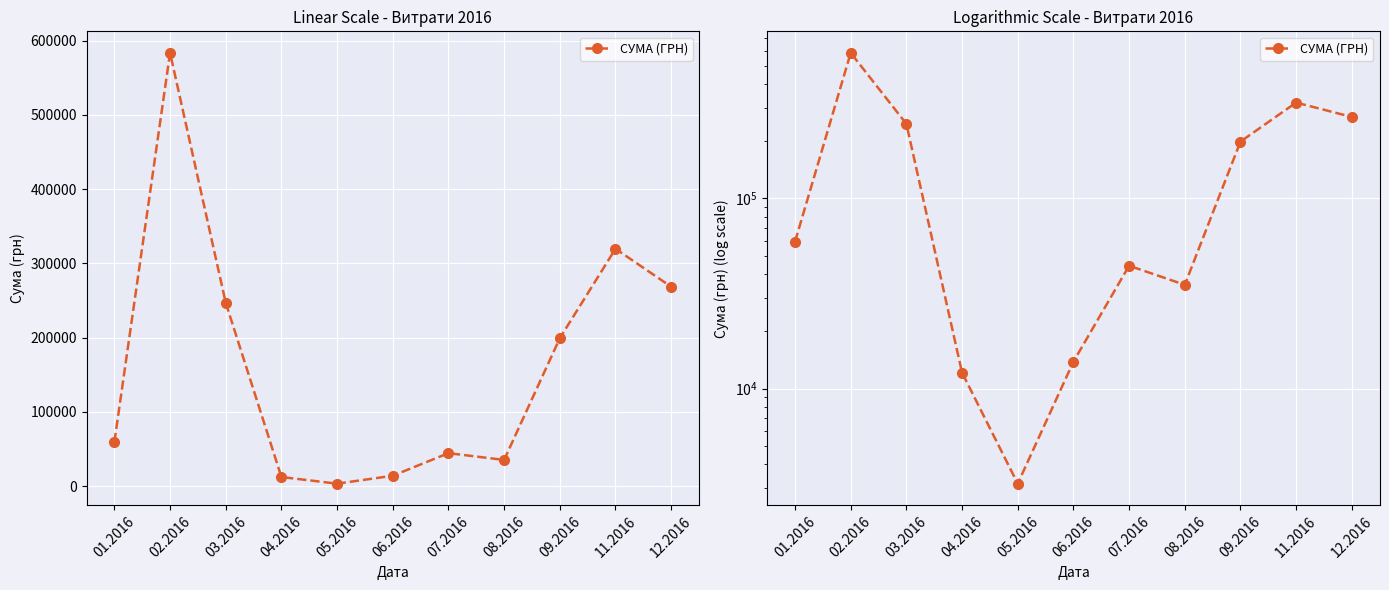

The chart shows a value of 35130.0 at 08.2016. True or false?

True